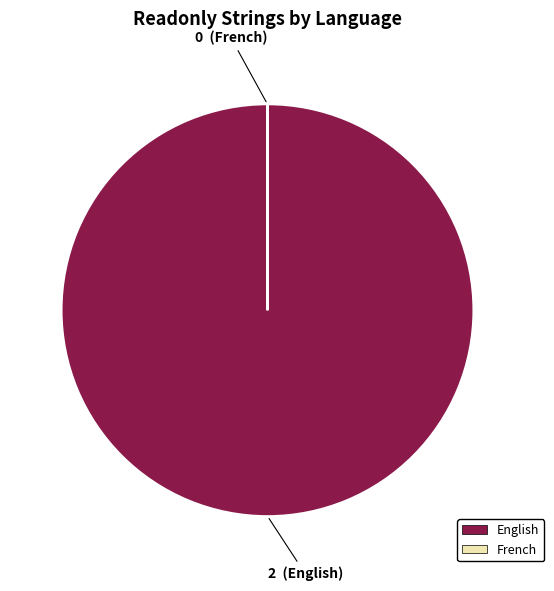

Which slice is the largest?

English